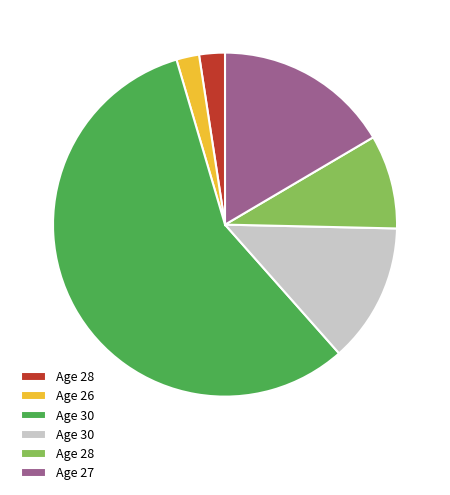

How many segments does this pie chart have?

6